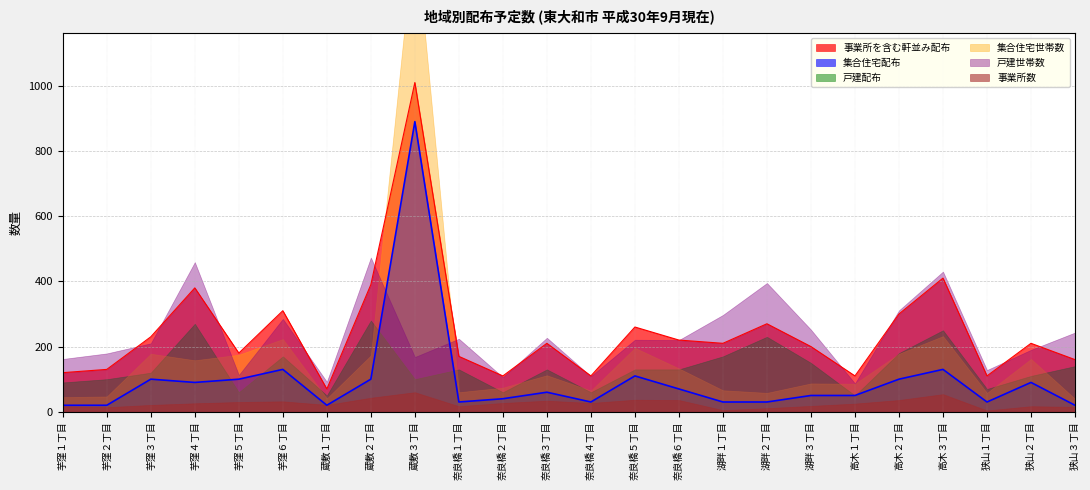

True or false: 集合住宅世帯数 has a value of 245 at 芋窪３丁目.

False